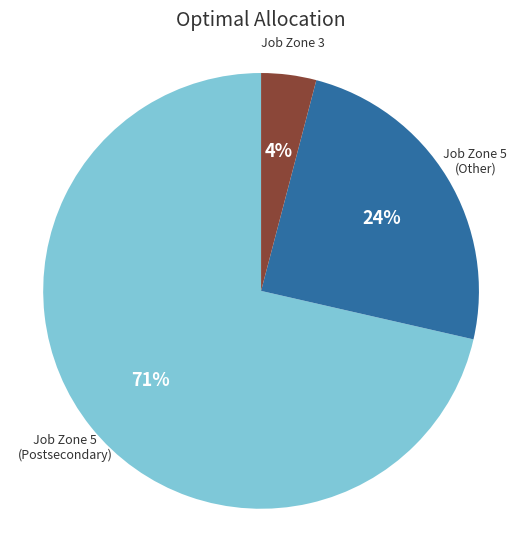

Count the number of slices in the pie.

3